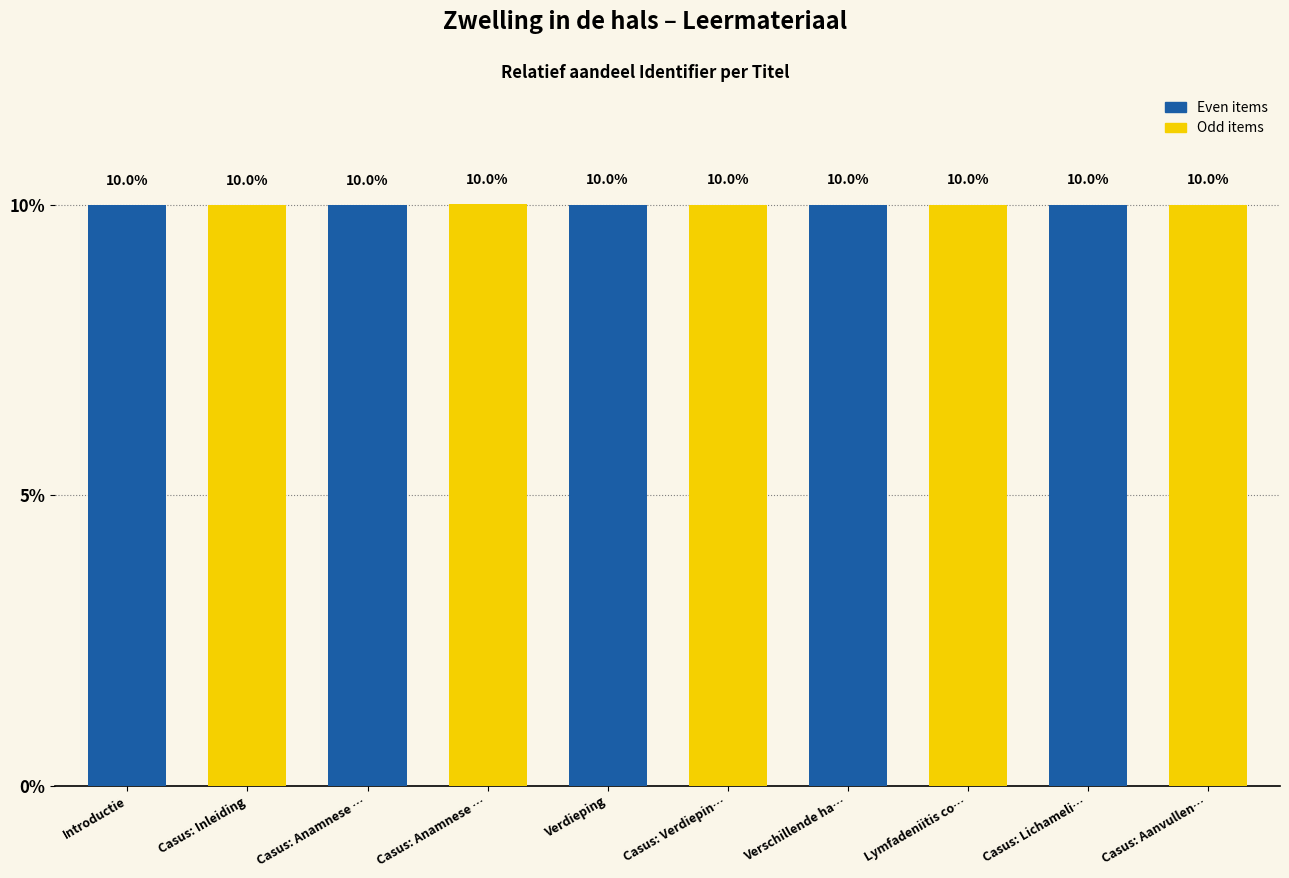

Which category has the highest value across all series?

Casus: Anamnese …